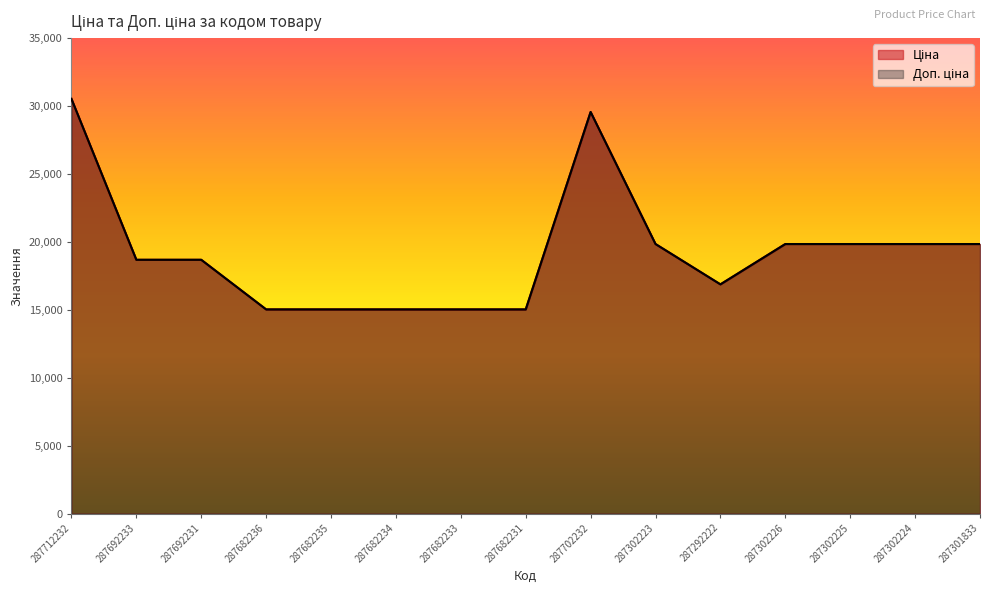

At which label does Ціна first exceed 18671?

287712232